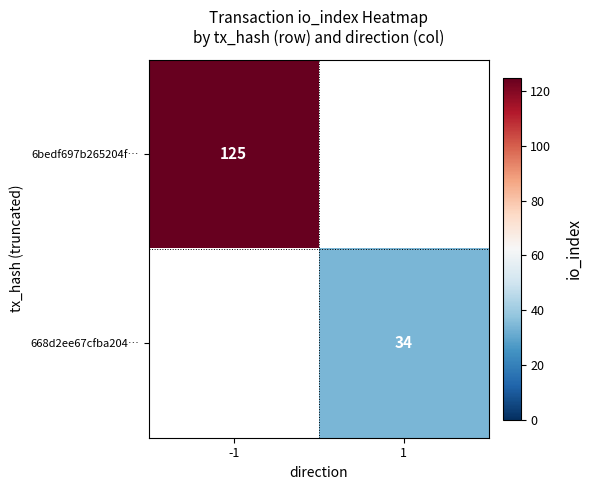

The value of 6bedf697b265204f… at -1 is 125. True or false?

True